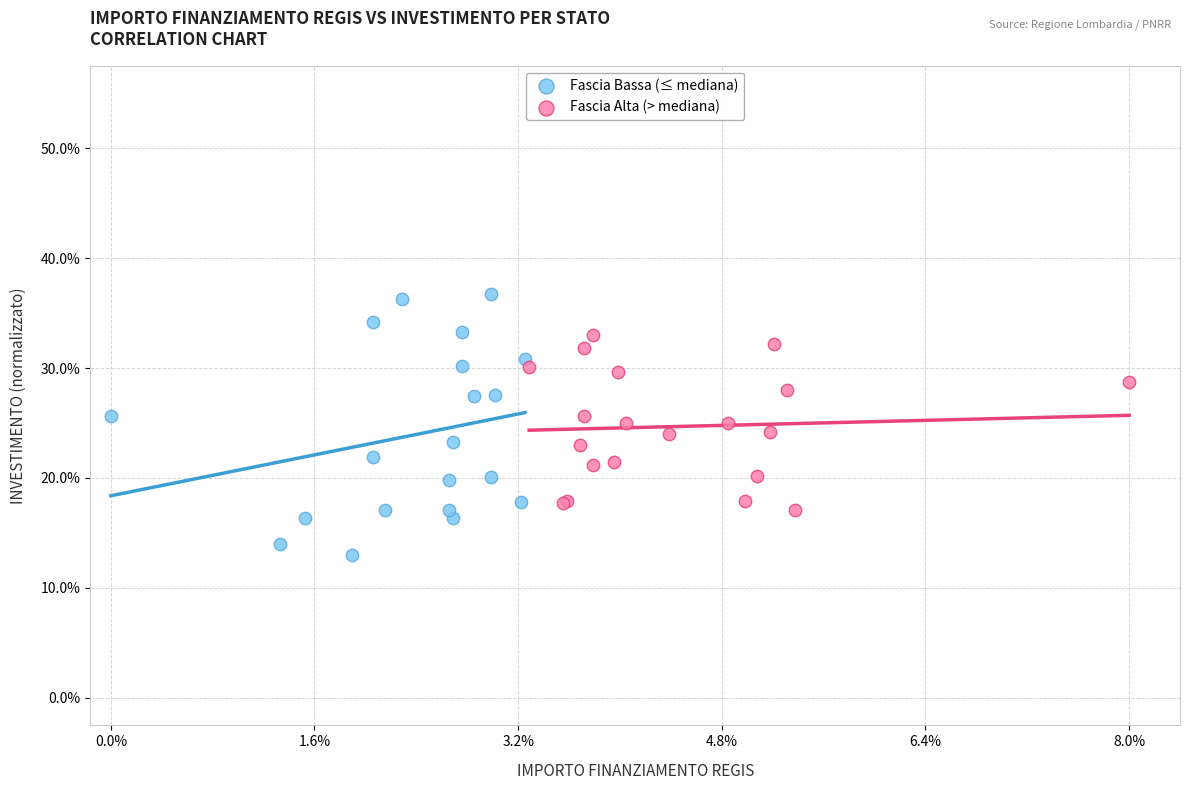

What are all the series names shown in the legend?

Fascia Bassa (≤ mediana), Fascia Alta (> mediana)